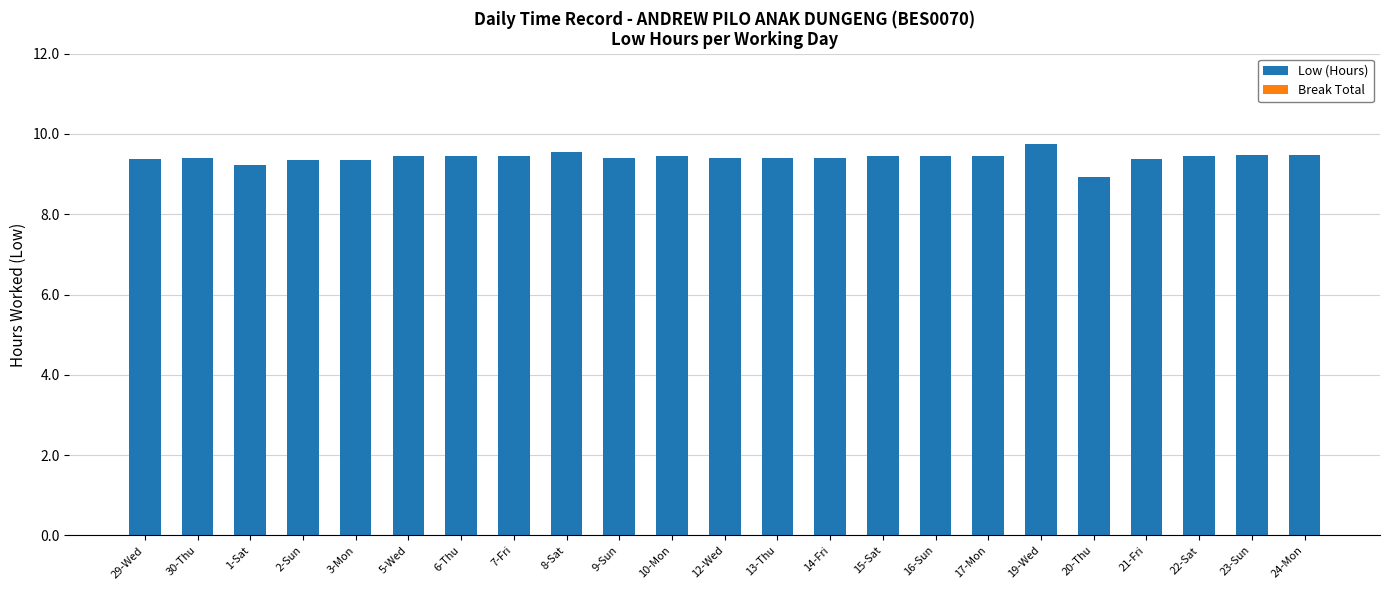

How many bars are there in total?

23